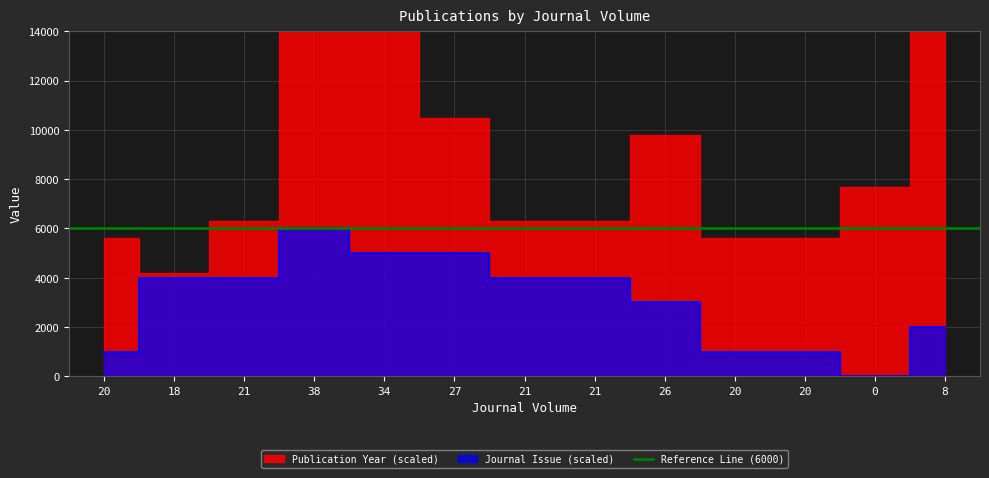

What is the sum of the values at 38 and 20?

7000